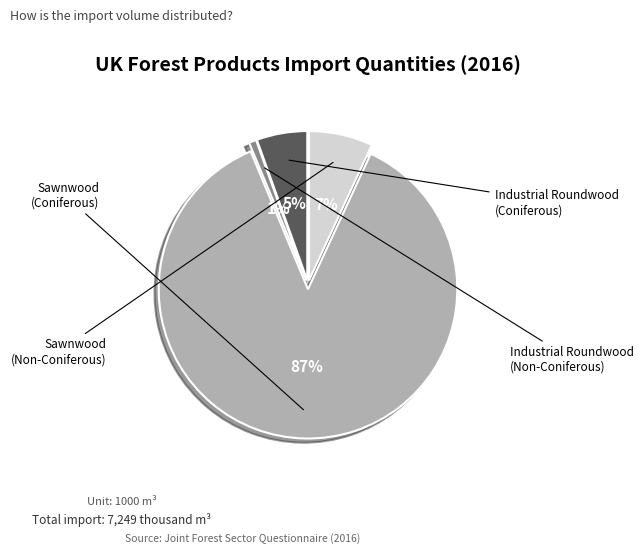

Does any single category account for the majority?

Yes